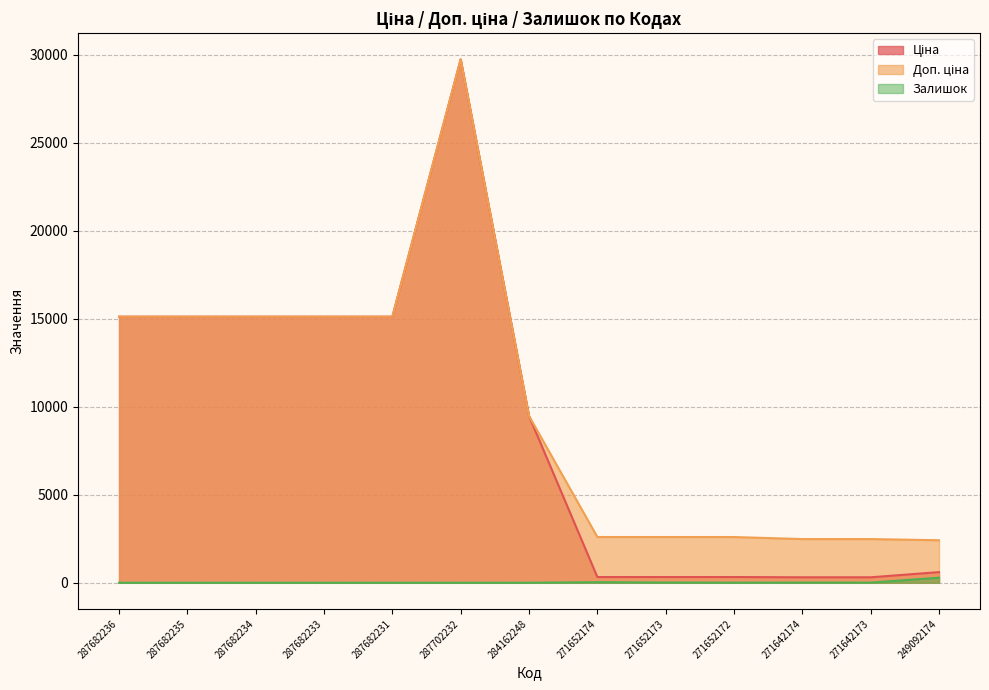

Where is the first local maximum for Залишок?

271652174